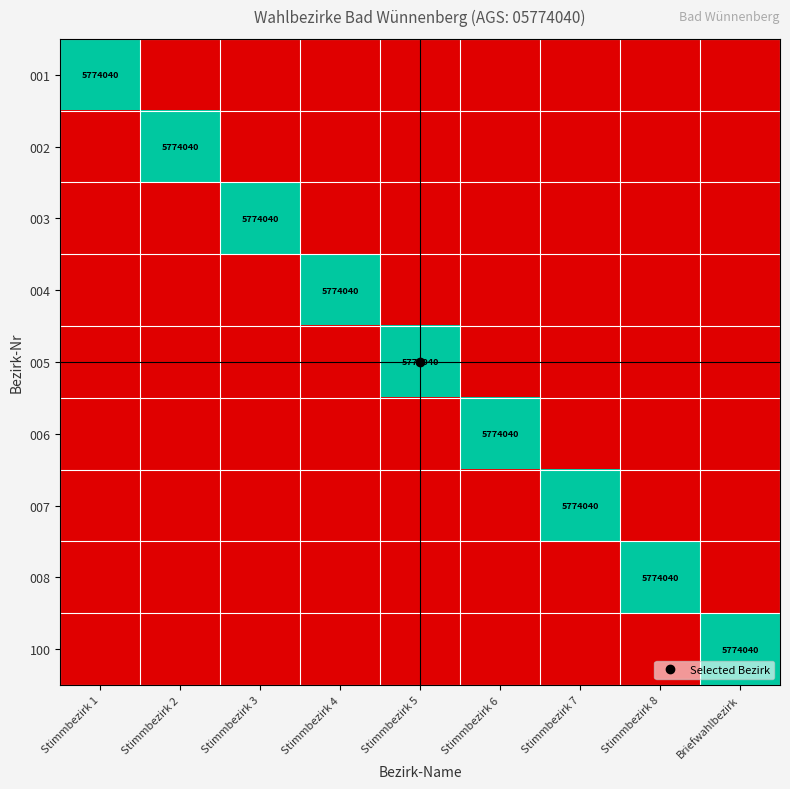

What is the total value across all series at Stimmbezirk 6?

1